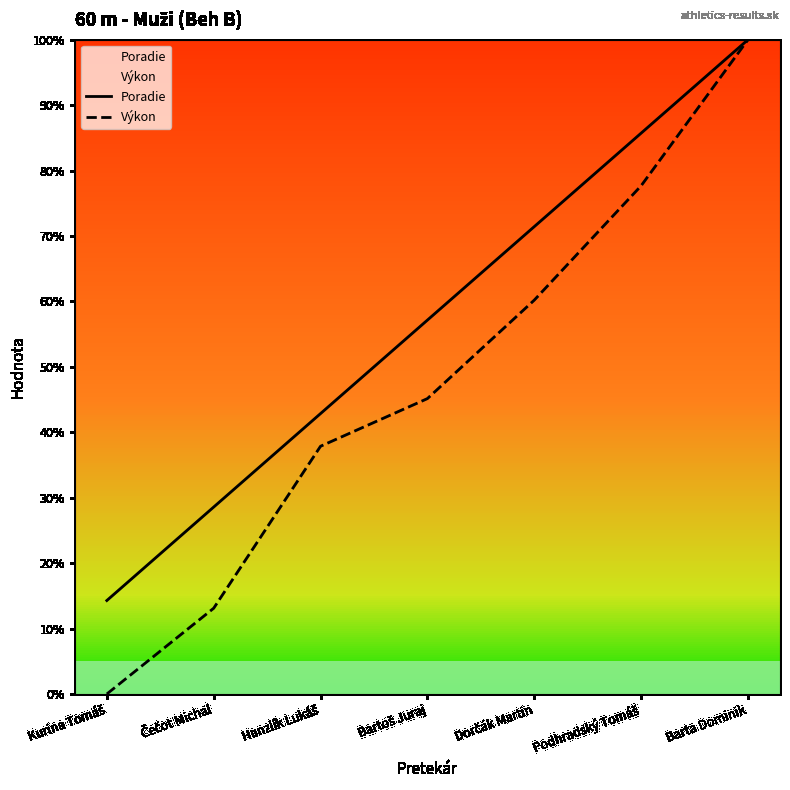

True or false: Výkon and Poradie intersect in this chart.

False